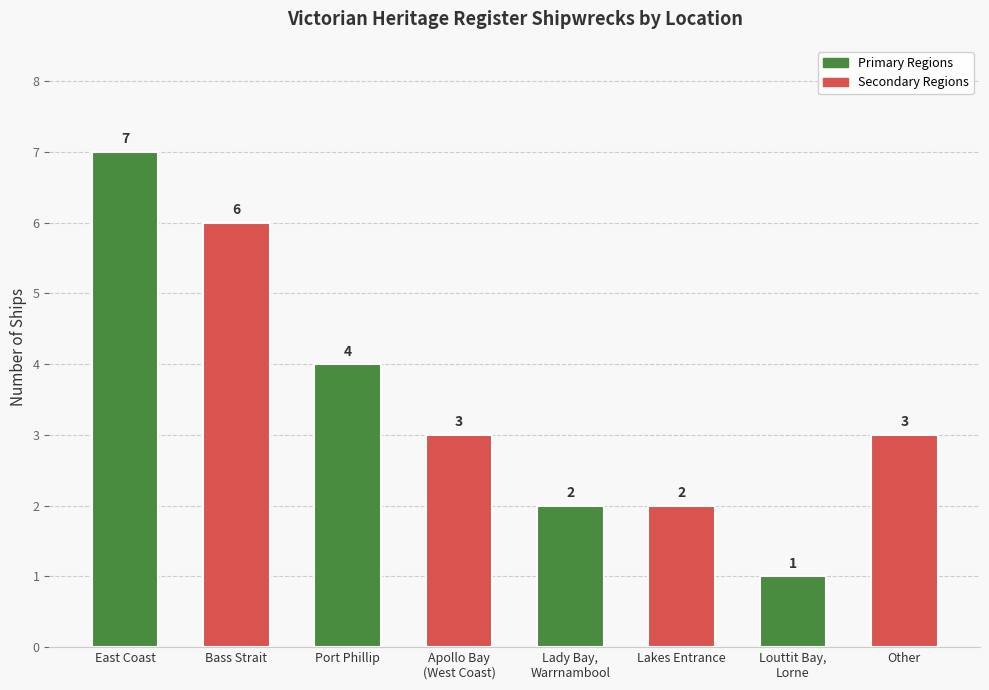

Where does the data first go above 3?

East Coast